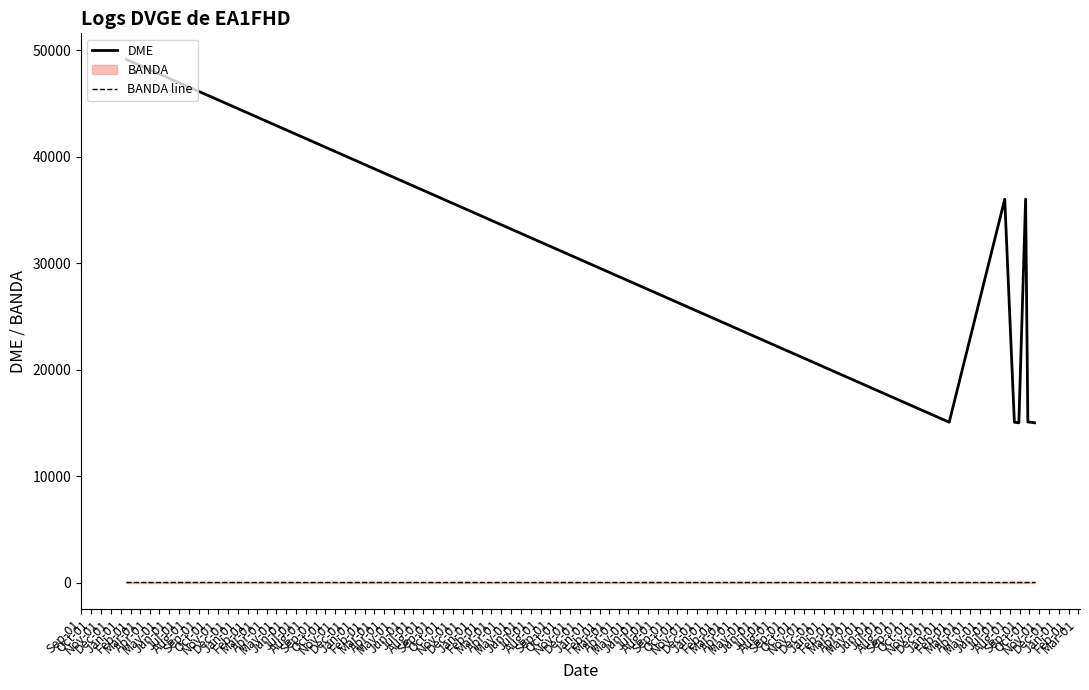

True or false: DME and BANDA line intersect in this chart.

False